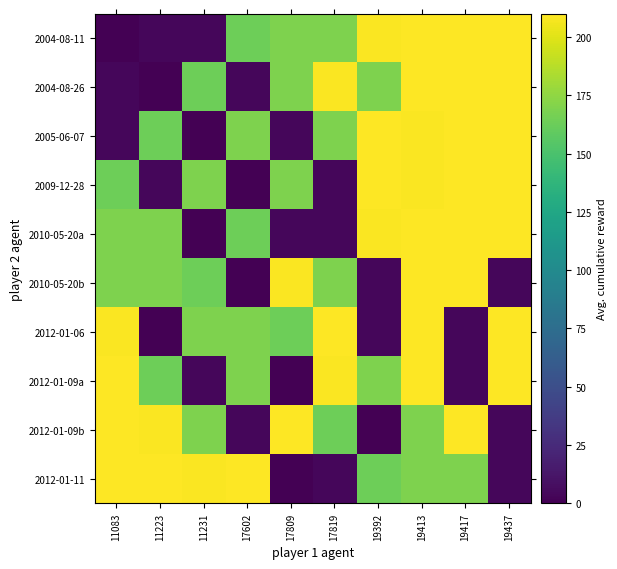

Reading left to right, extract all data points from this chart.

2004-08-11: 11083=0.0	11223=3.5	11231=3.7	17602=163.9	17809=169.1	17819=169.3	19392=208.9	19413=209.4	19417=209.5	19437=210.0
2004-08-26: 11083=3.5	11223=0.0	11231=163.9	17602=3.7	17809=169.3	17819=208.9	19392=169.1	19413=209.5	19417=210.0	19437=209.4
2005-06-07: 11083=3.7	11223=163.9	11231=0.0	17602=169.3	17809=3.5	17819=169.1	19392=209.4	19413=208.9	19417=210.0	19437=209.5
2009-12-28: 11083=163.9	11223=3.7	11231=169.3	17602=0.0	17809=169.1	17819=3.5	19392=210.0	19413=208.9	19417=209.4	19437=209.5
2010-05-20a: 11083=169.1	11223=169.3	11231=0.0	17602=163.9	17809=3.7	17819=3.5	19392=208.9	19413=210.0	19417=209.4	19437=209.5
2010-05-20b: 11083=169.3	11223=169.1	11231=163.9	17602=0.0	17809=208.9	17819=169.1	19392=3.7	19413=209.4	19417=210.0	19437=3.5
2012-01-06: 11083=208.9	11223=0.0	11231=169.1	17602=169.3	17809=163.9	17819=209.4	19392=3.7	19413=210.0	19417=3.5	19437=209.5
2012-01-09a: 11083=209.4	11223=163.9	11231=3.5	17602=169.1	17809=0.0	17819=208.9	19392=169.3	19413=210.0	19417=3.7	19437=209.5
2012-01-09b: 11083=209.5	11223=208.9	11231=169.3	17602=3.5	17809=209.4	17819=163.9	19392=0.0	19413=169.1	19417=210.0	19437=3.7
2012-01-11: 11083=210.0	11223=209.4	11231=208.9	17602=209.5	17809=0.0	17819=3.7	19392=163.9	19413=169.3	19417=169.1	19437=3.5